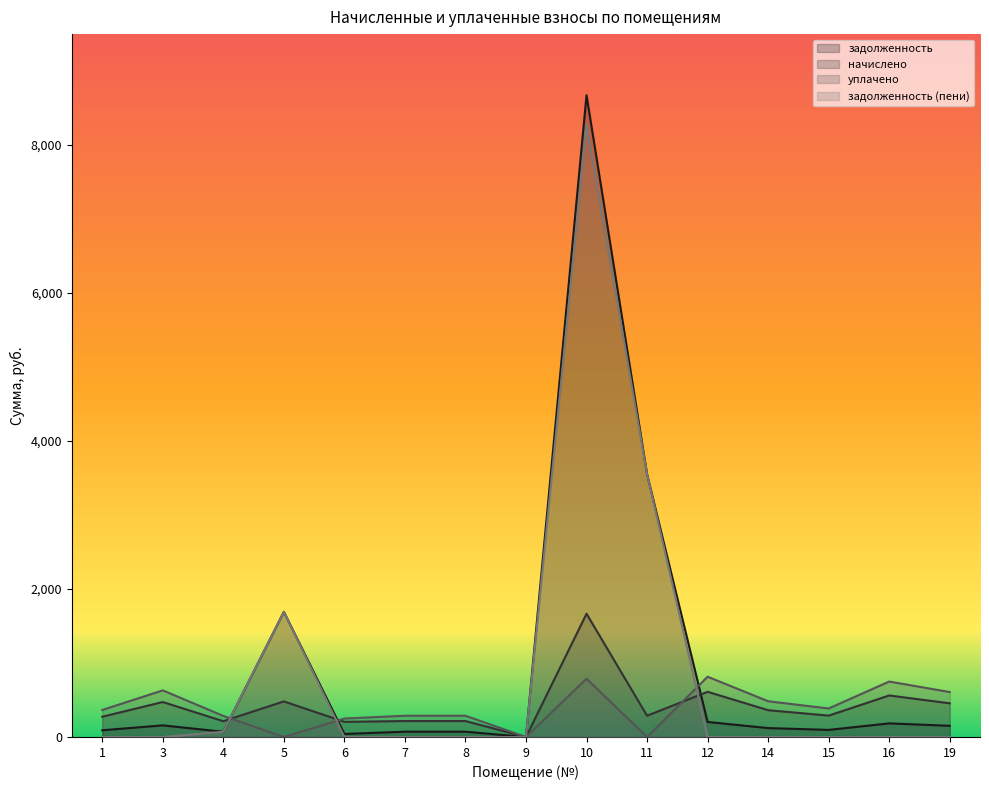

At which category does уплачено reach its first local valley?

5